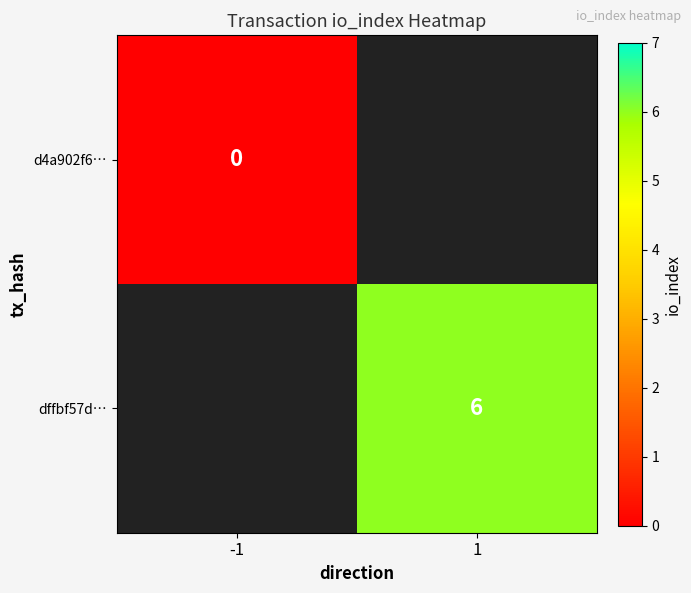

Is it true that dffbf57d… equals 6 at 1?

True